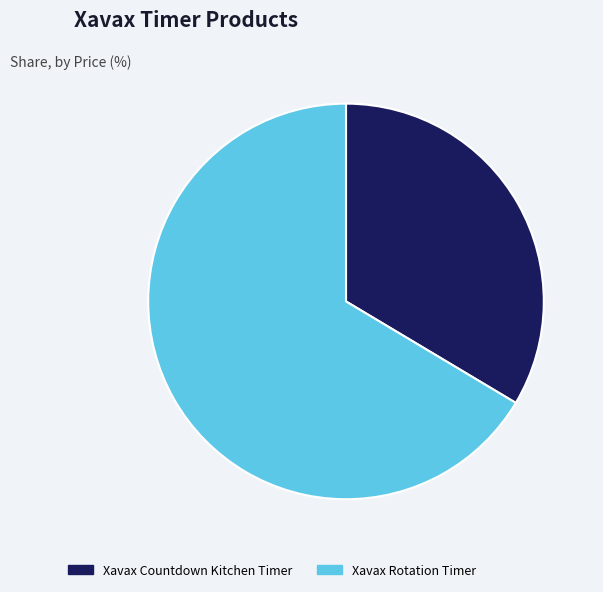

Rank the categories by value from lowest to highest.

Xavax Countdown Kitchen Timer, Xavax Rotation Timer